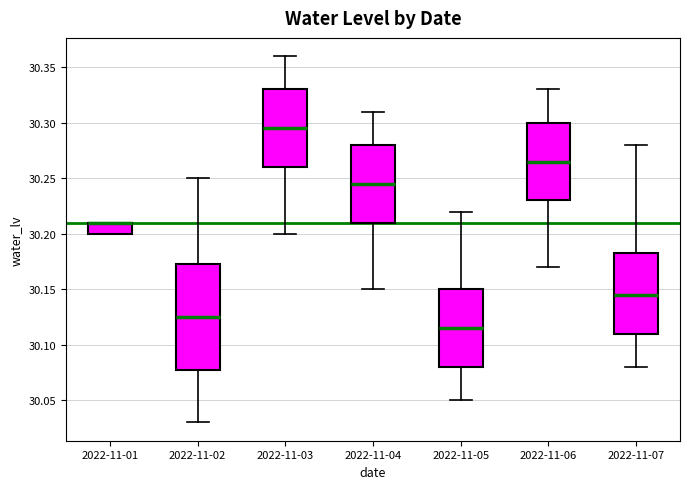

Reading left to right, transcribe this box plot: for each box, give where its median line is, the range the box spans, and where its two whiskers end, as read against the y-axis. The values are not printed on the chart, so give them approximately, as read against the axis.

2022-11-01: median 30.210 (drawn on the box's upper edge), box 30.200 to 30.210, whiskers 30.200 to 30.210
2022-11-02: median 30.125, box 30.080 to 30.175, whiskers 30.030 to 30.250
2022-11-03: median 30.295, box 30.260 to 30.330, whiskers 30.200 to 30.360
2022-11-04: median 30.245, box 30.210 to 30.280, whiskers 30.150 to 30.310
2022-11-05: median 30.115, box 30.080 to 30.150, whiskers 30.050 to 30.220
2022-11-06: median 30.265, box 30.230 to 30.300, whiskers 30.170 to 30.330
2022-11-07: median 30.145, box 30.110 to 30.185, whiskers 30.080 to 30.280